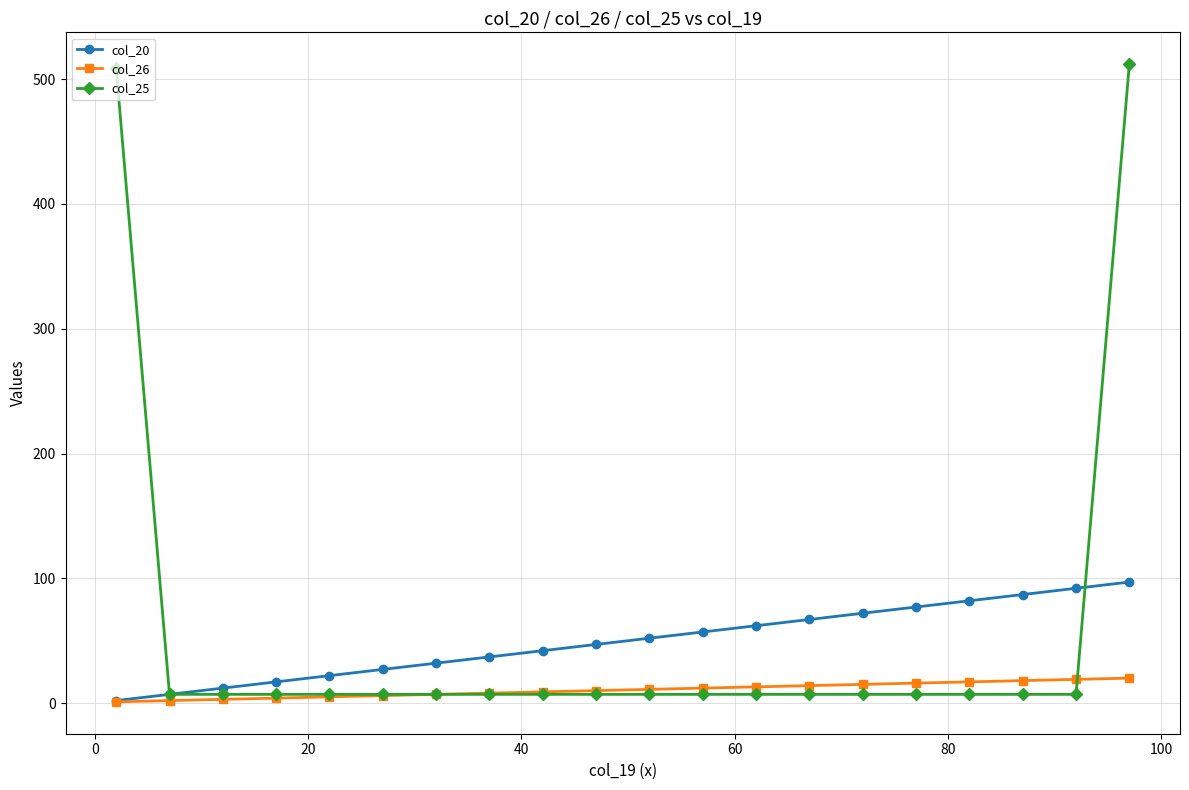

Does the chart display data point markers on the line(s)?

Yes